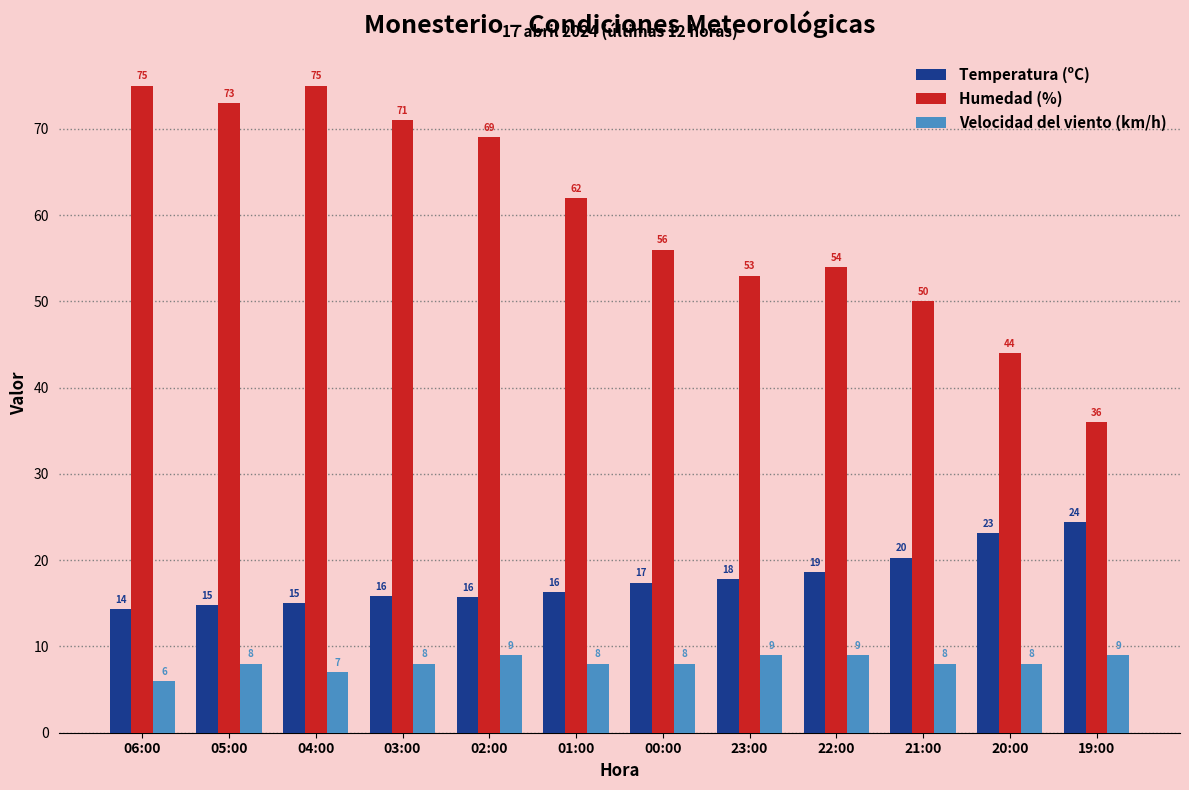

What are all the series names shown in the legend?

Temperatura (ºC), Humedad (%), Velocidad del viento (km/h)